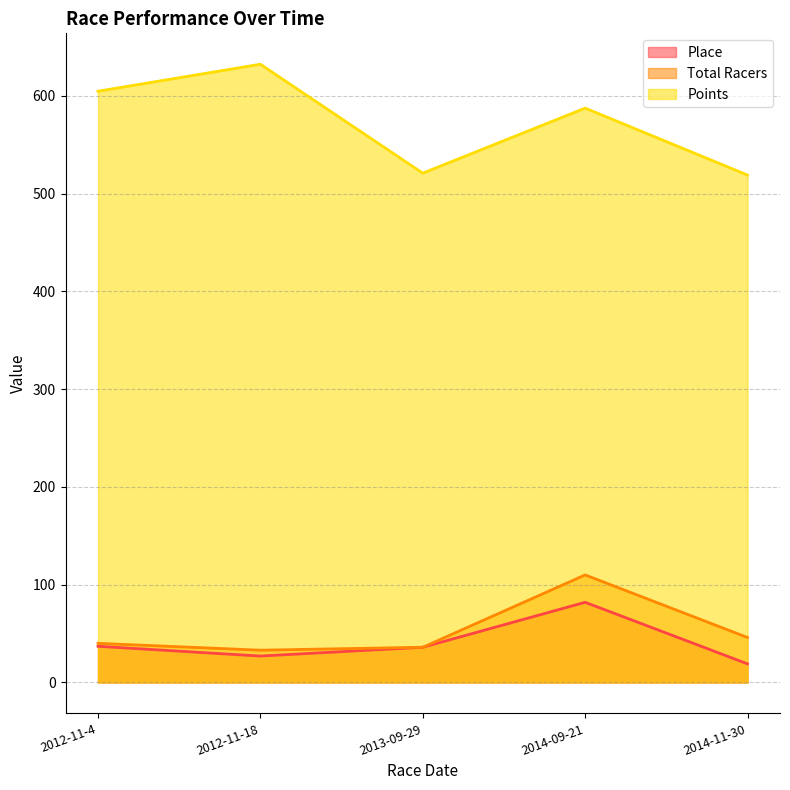

What is the label of the 4th point from the left?

2014-09-21